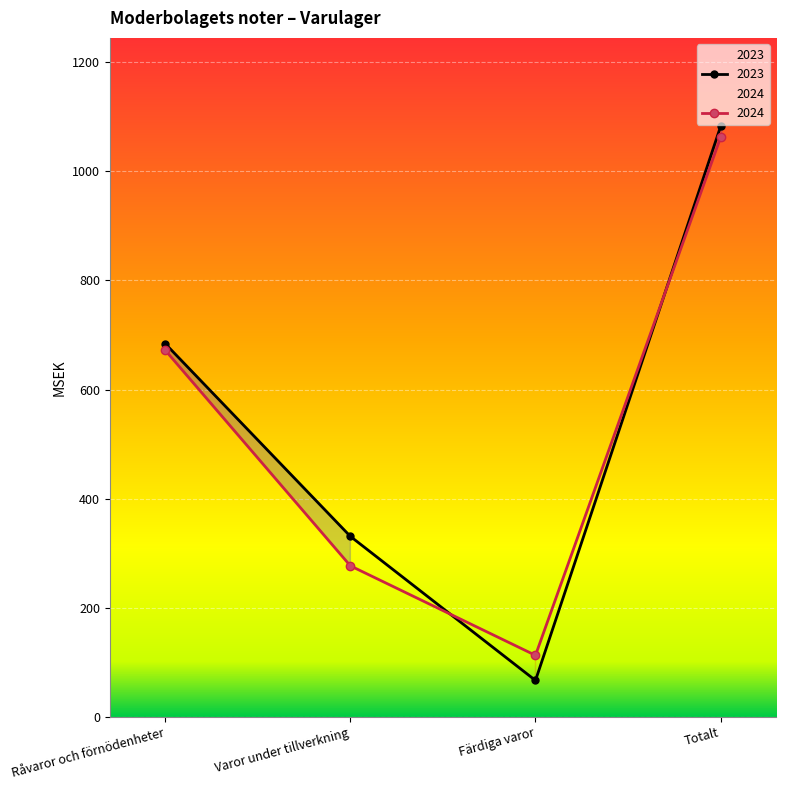

Between Varor under tillverkning and Färdiga varor, which series saw the biggest shift?

2023